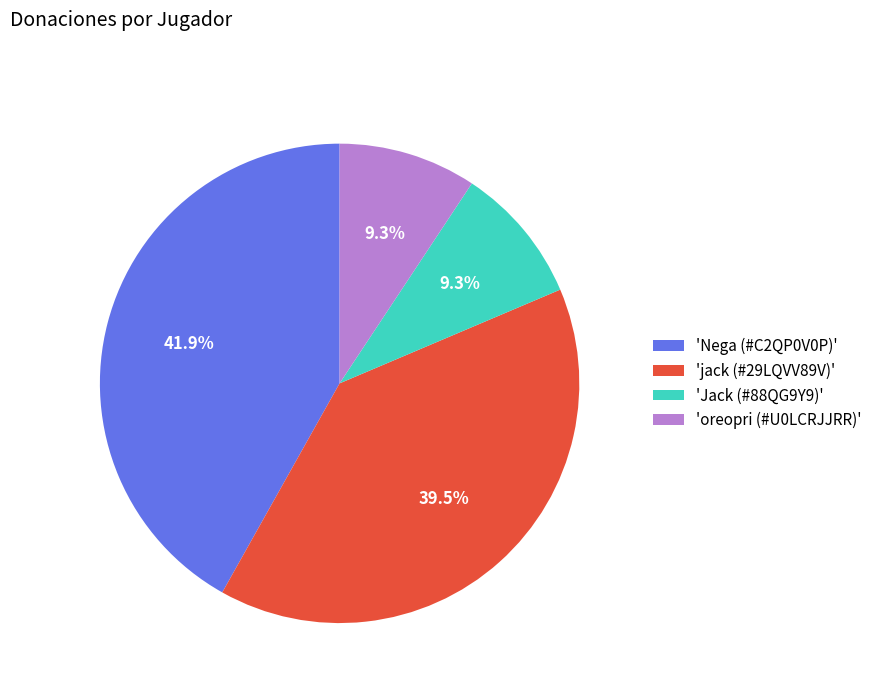

Which category has the biggest portion of the pie?

'Nega (#C2QP0V0P)'